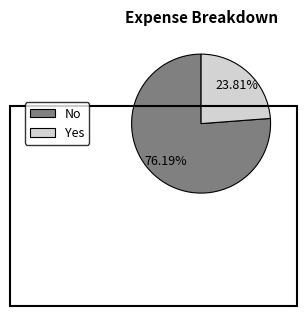

Combined, what portion of the pie is Yes and No?

100.0%